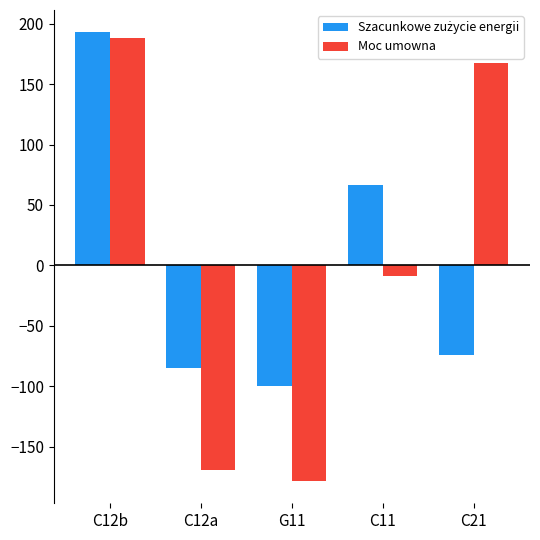

At how many categories does at least one series exceed 53?

3